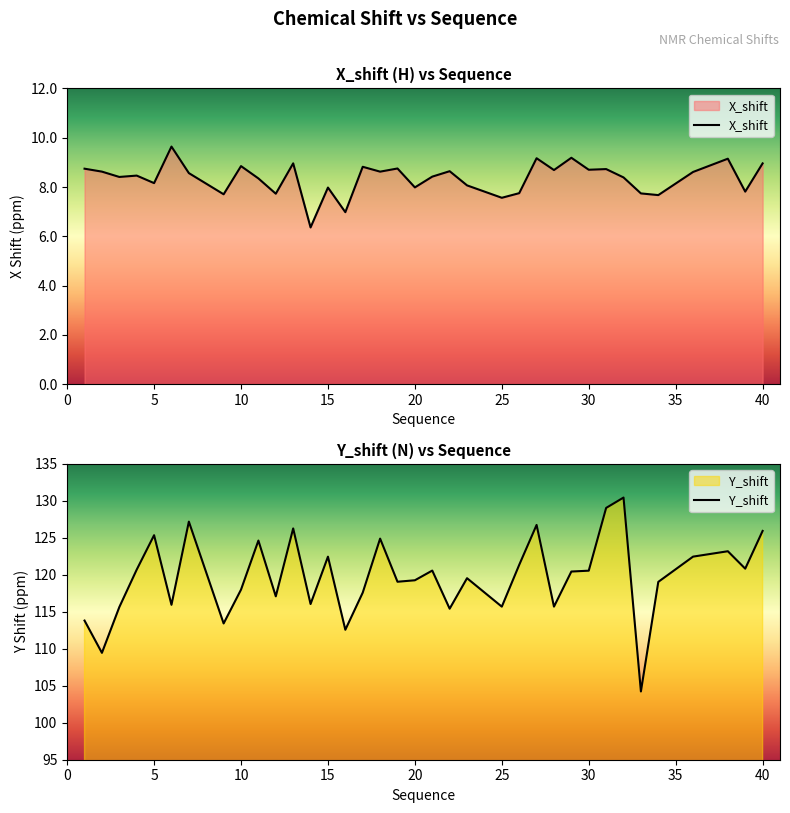

What is the maximum value for Y_shift?

130.4